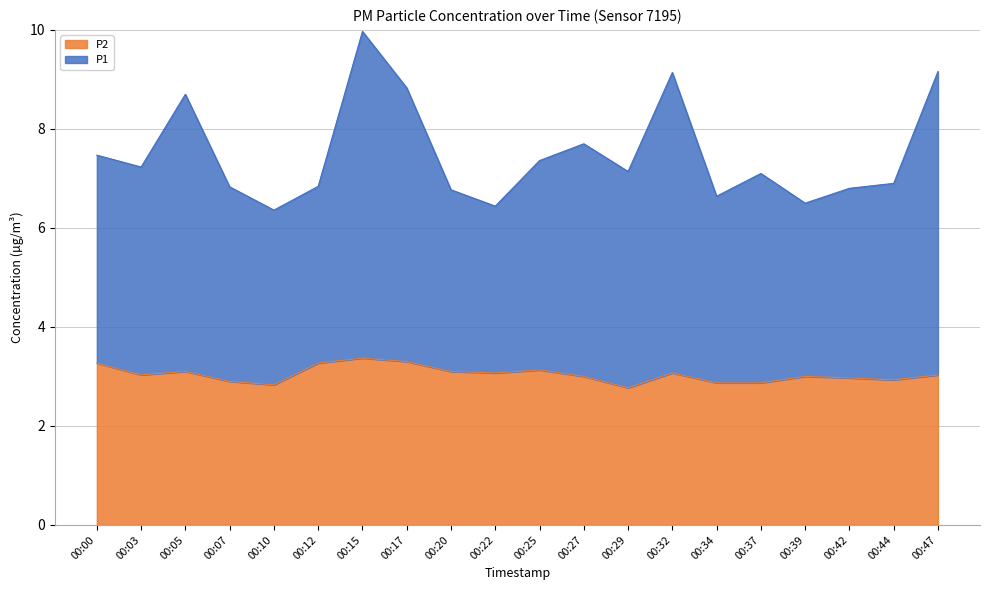

Read the P2 value at 00:42.

3.0